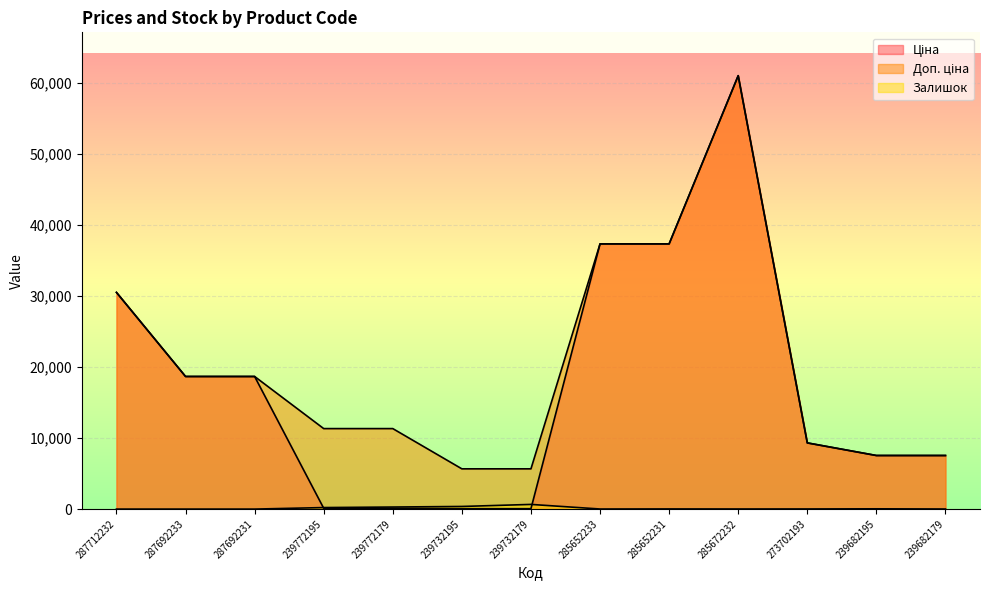

Count the number of data series in this chart.

3